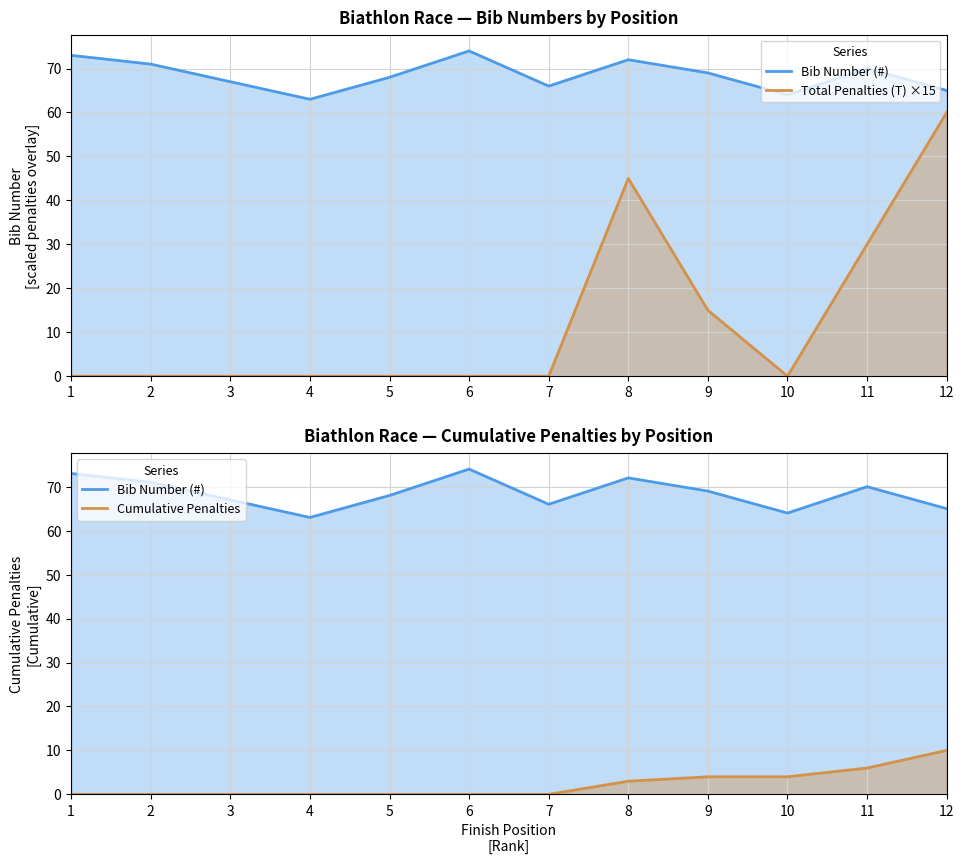

Reading left to right, transcribe all the data shown in this chart.

Bib Number (#): 73	71	67	63	68	74	66	72	69	64	70	65
Total Penalties (T) ×15: 0	0	0	0	0	0	0	45	15	0	30	60
Cumulative Penalties: 0	0	0	0	0	0	0	3	4	4	6	10